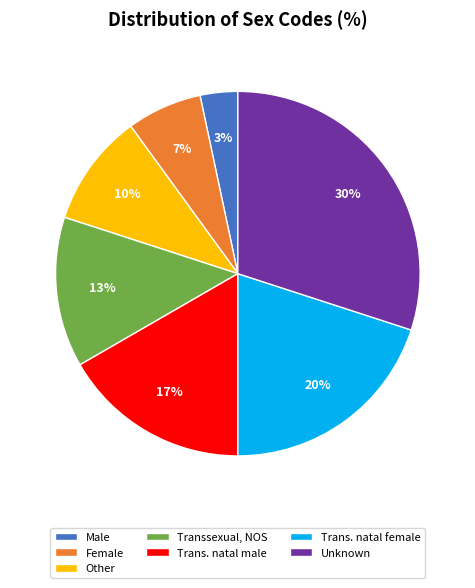

Between Female and Unknown, which is larger?

Unknown